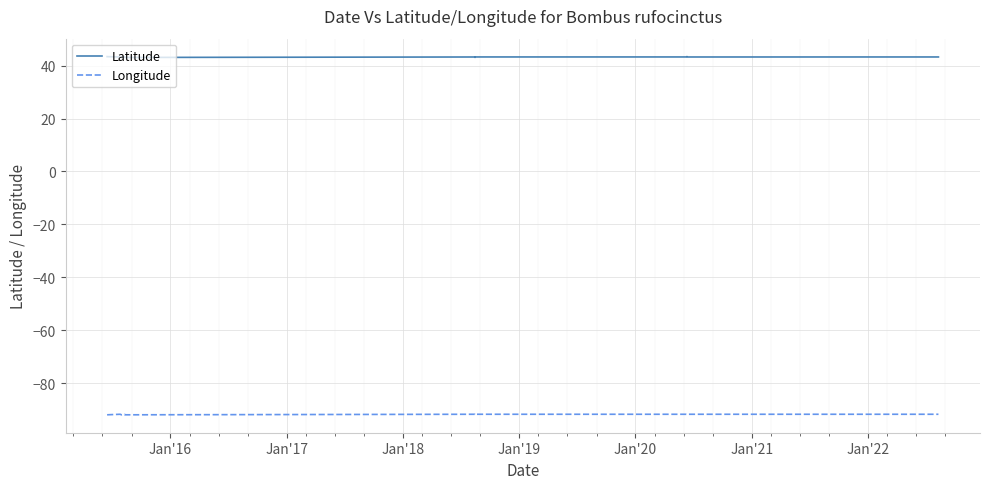

The Longitude series shows -91.8 at Jan'16. True or false?

True